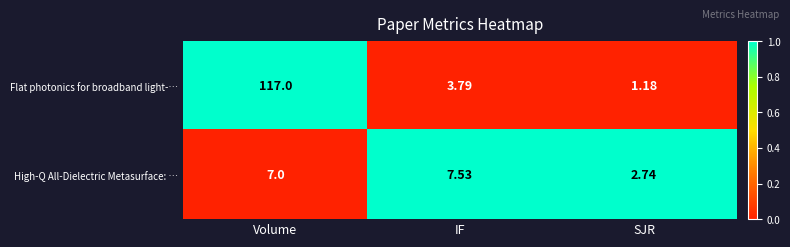

How many values in the High-Q All-Dielectric Metasurface: … series are below 7?

1